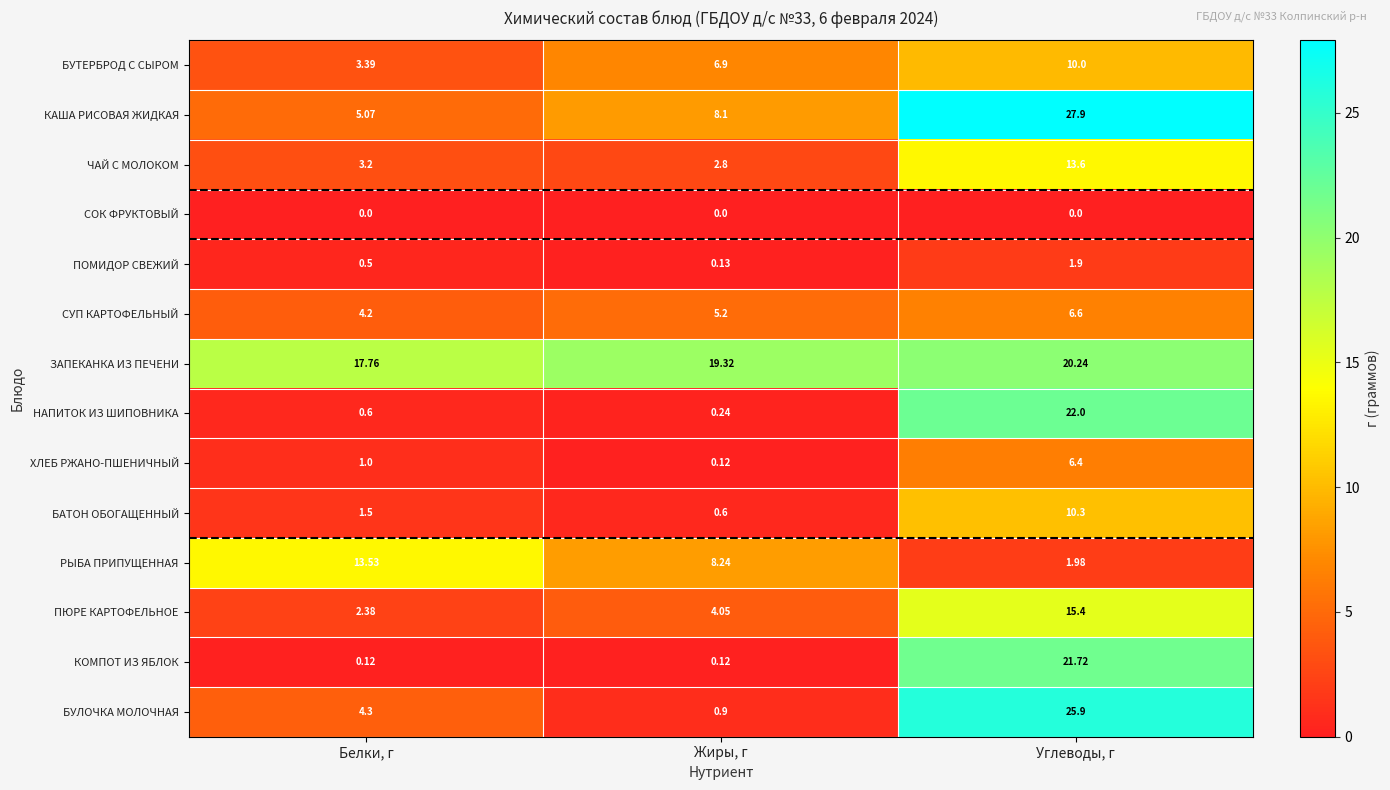

At which label is ПЮРЕ КАРТОФЕЛЬНОЕ closest to 8?

Жиры, г